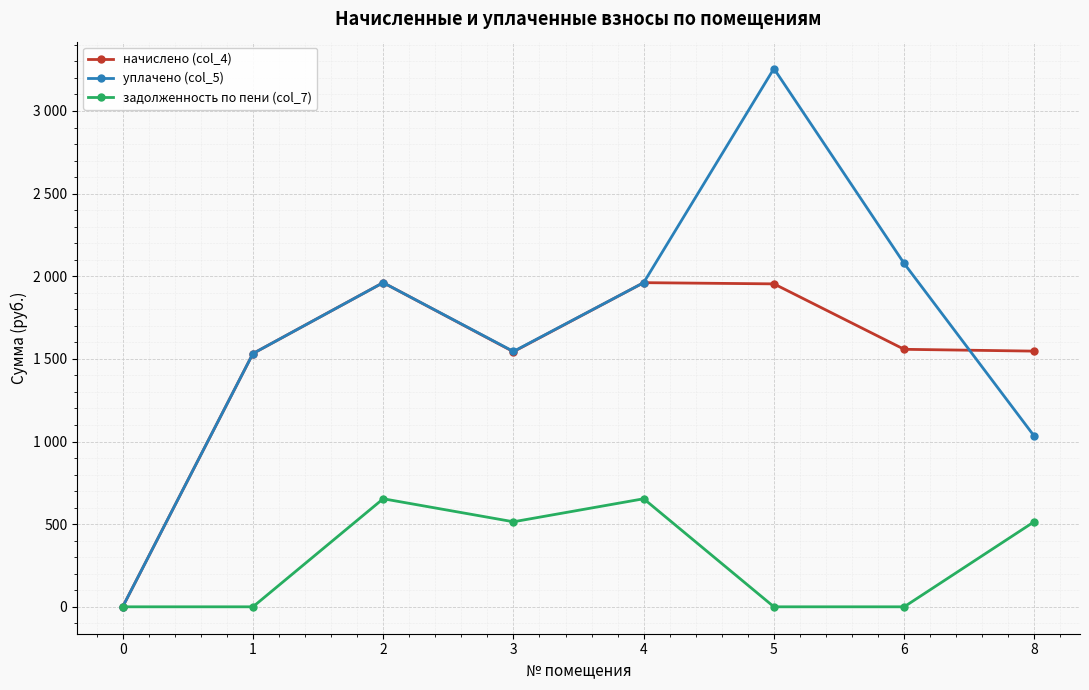

What is the value of the уплачено (col_5) point at the 3rd from the left?

1961.3